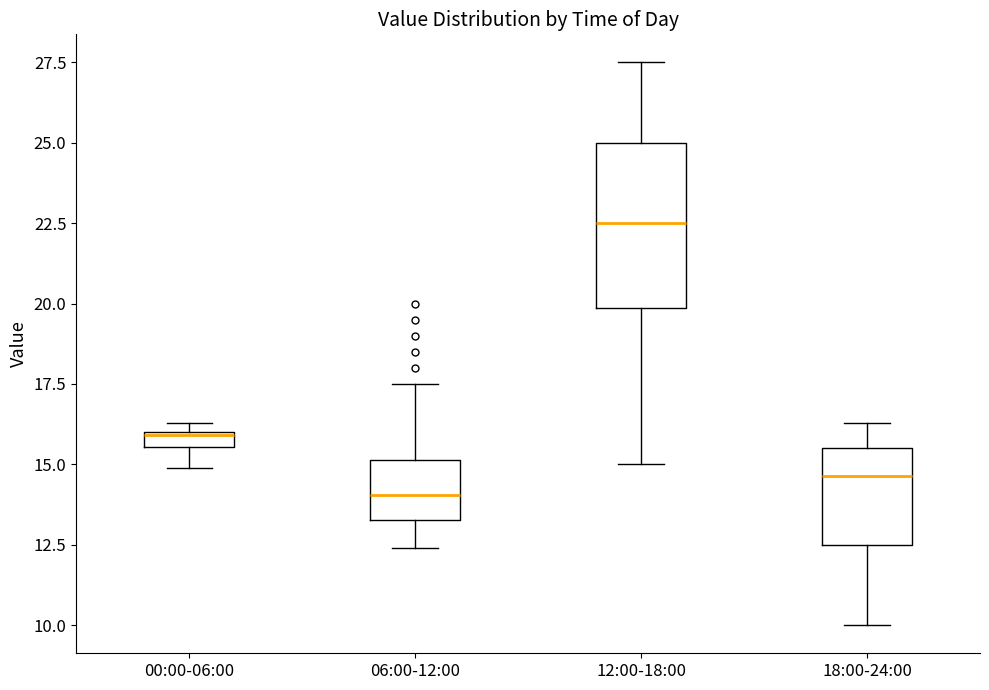

Which box has the highest median line?

12:00-18:00